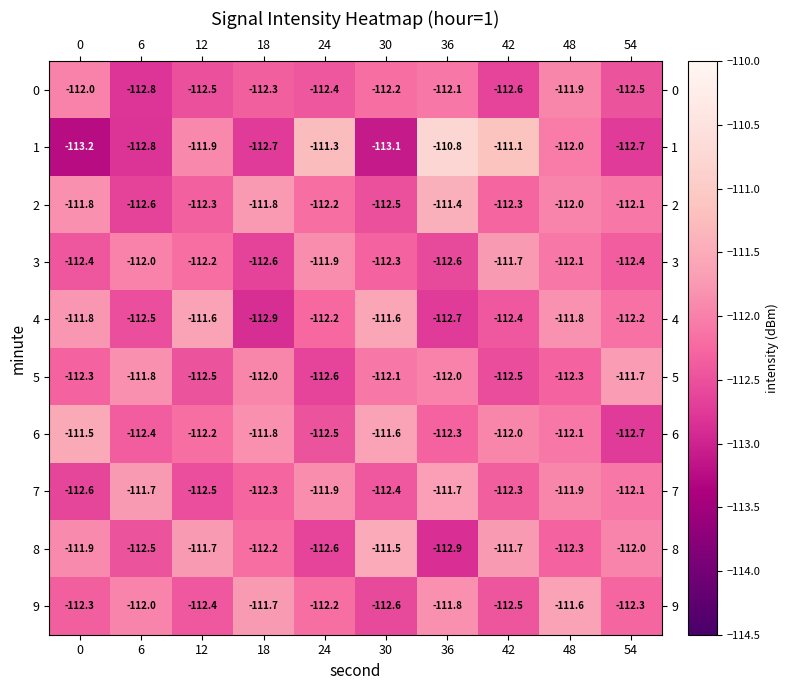

What is the sum of all 7 values?

-1121.4